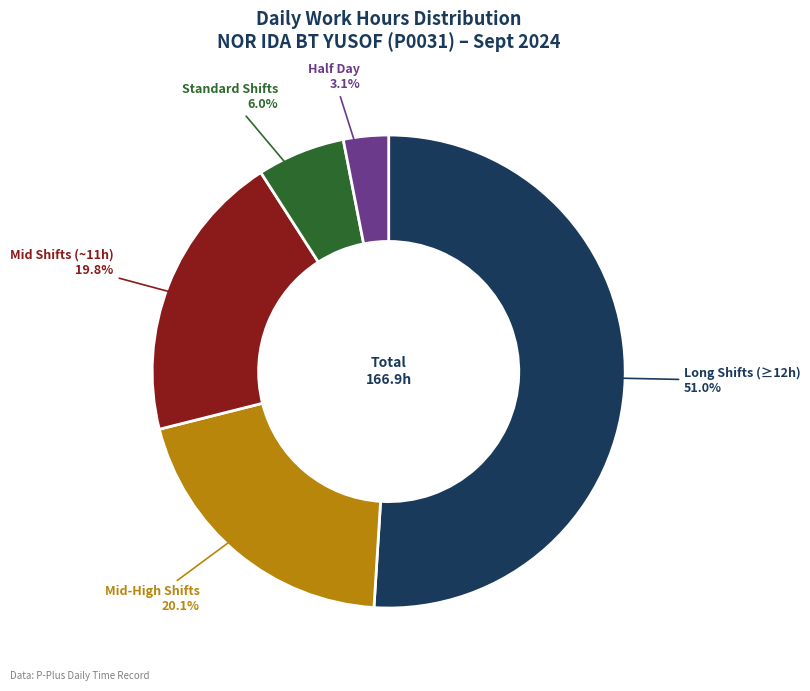

Combined, what portion of the pie is Standard Shifts 6.0% and Half Day 3.1%?

9.1%